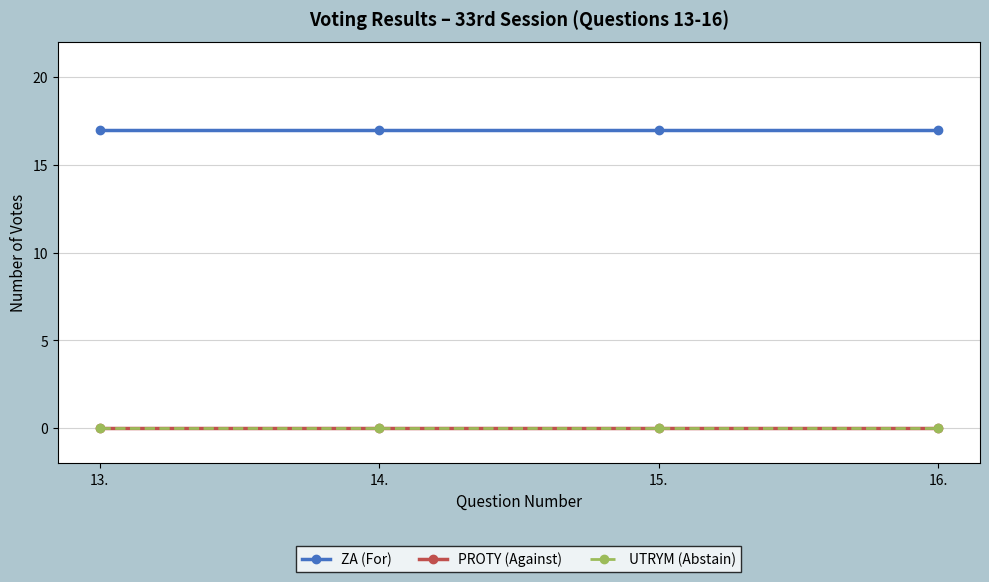

Is this an area chart (filled region under the line)?

No